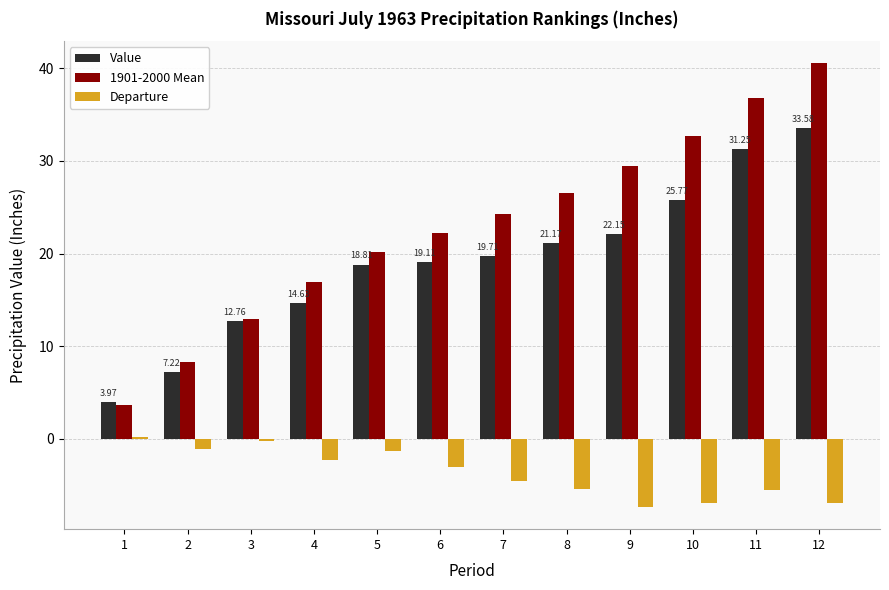

How many bars are there in each group?

3